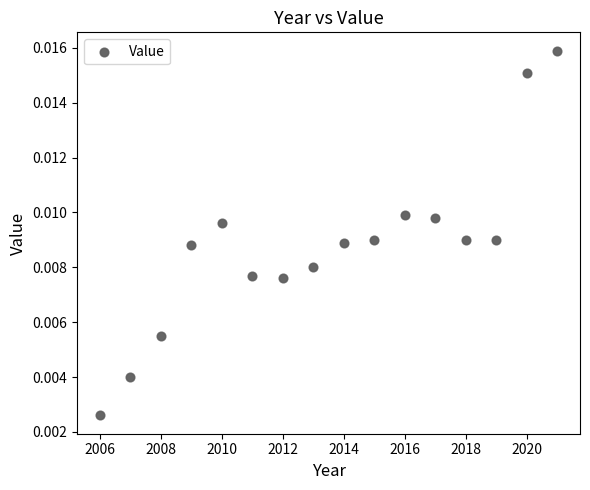

What is the range of X values (max minus min)?

15.0